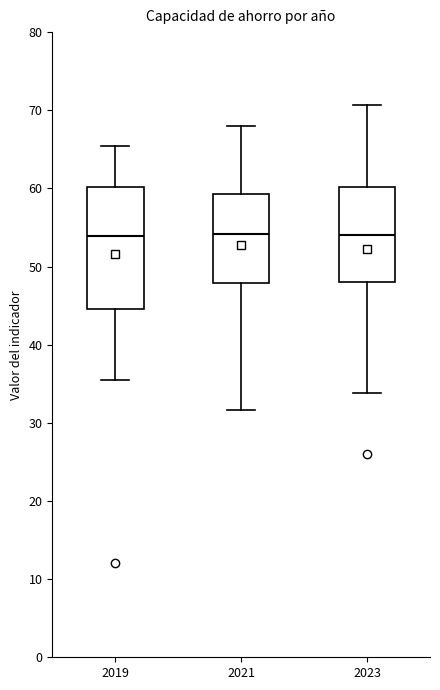

Comparing the boxes themselves (not the whiskers), which one is the tallest?

2019